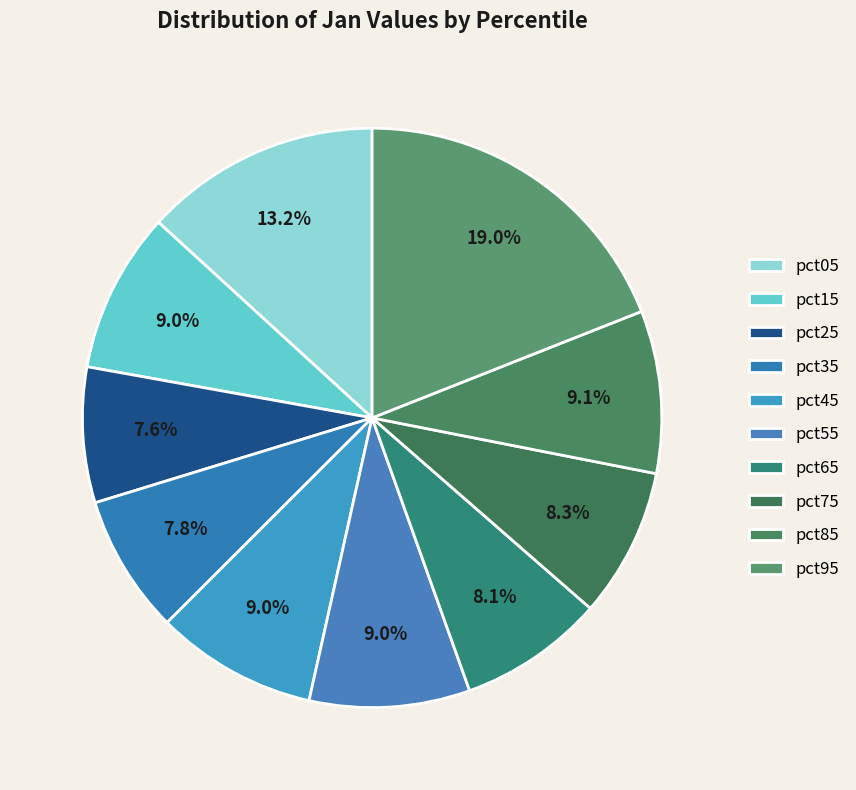

How many slices are in this pie chart?

10